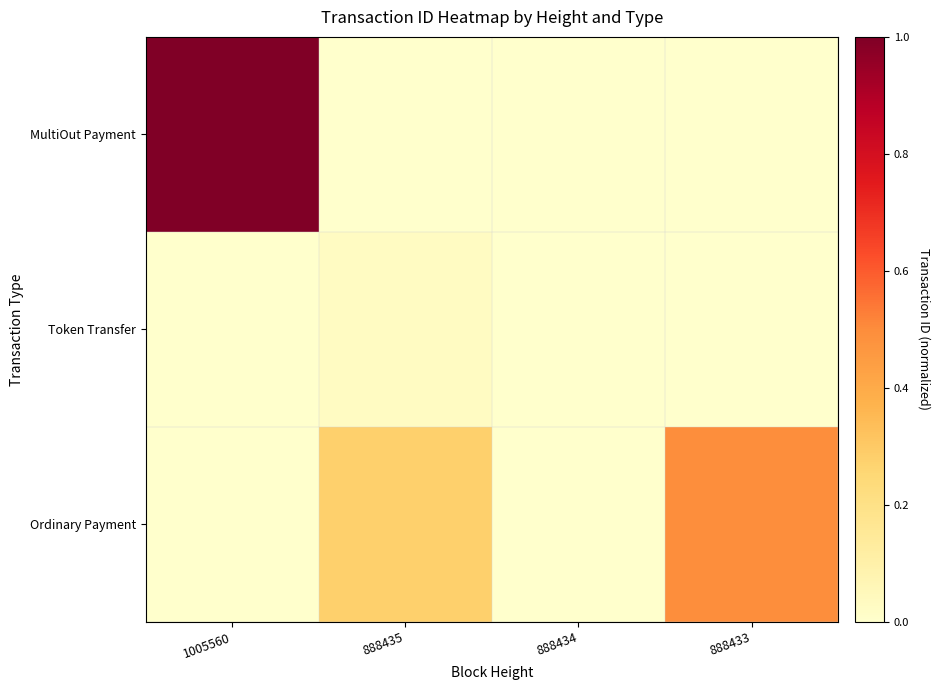

At how many categories does at least one series exceed 0?

3